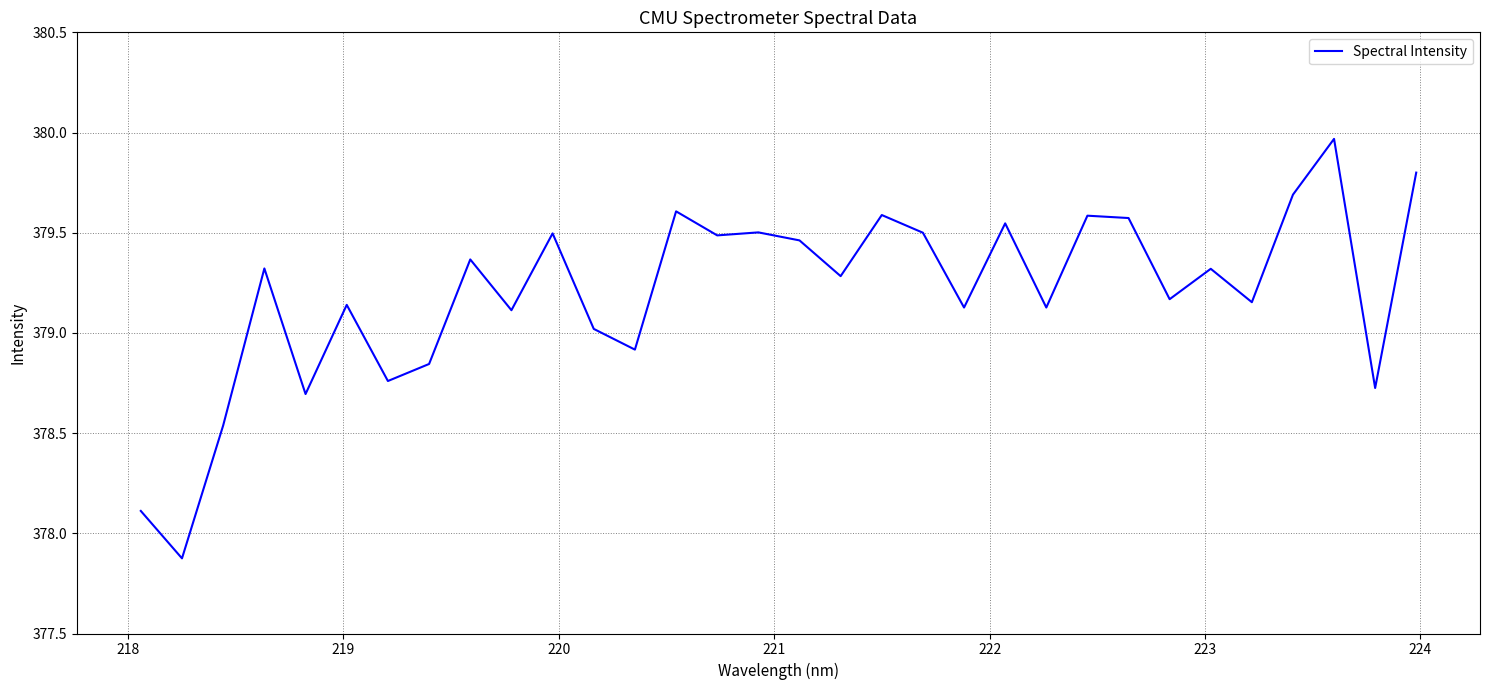

What is the difference between the maximum and minimum values?

2.1